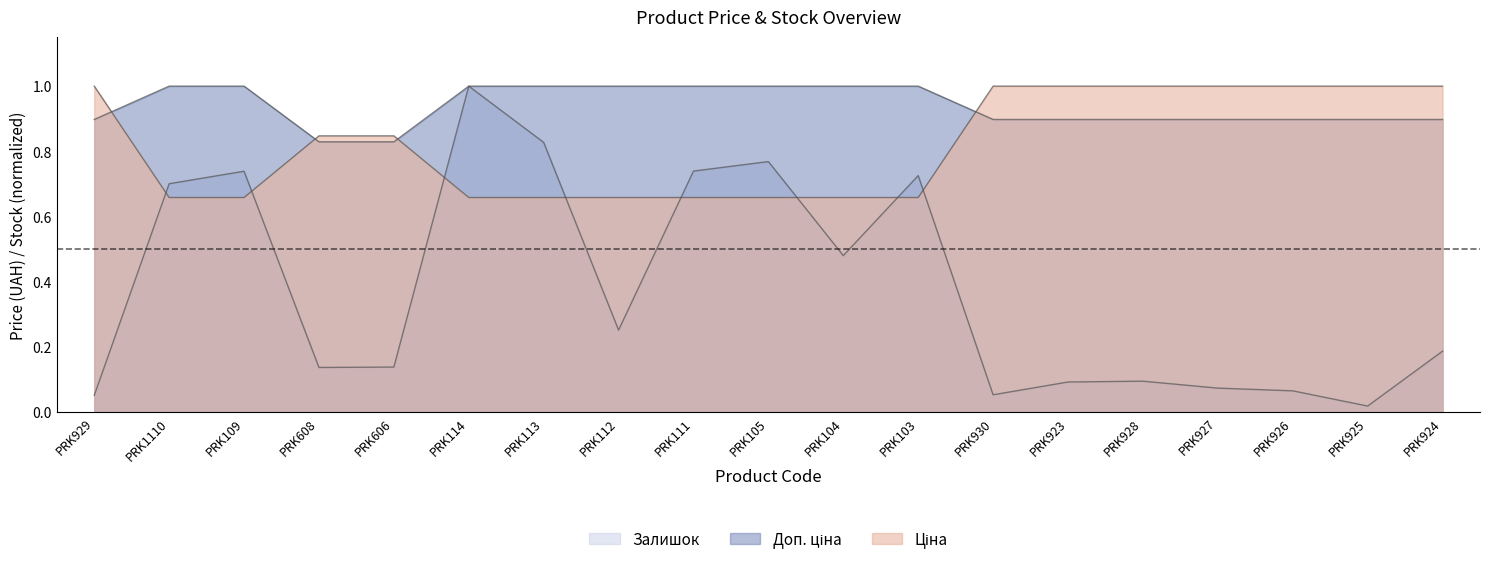

Which series has the largest total across all categories?

Доп. ціна